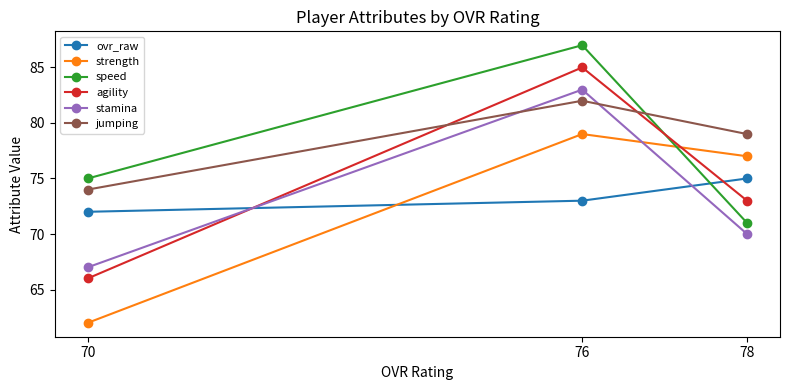

What is the maximum value shown in the chart?

87